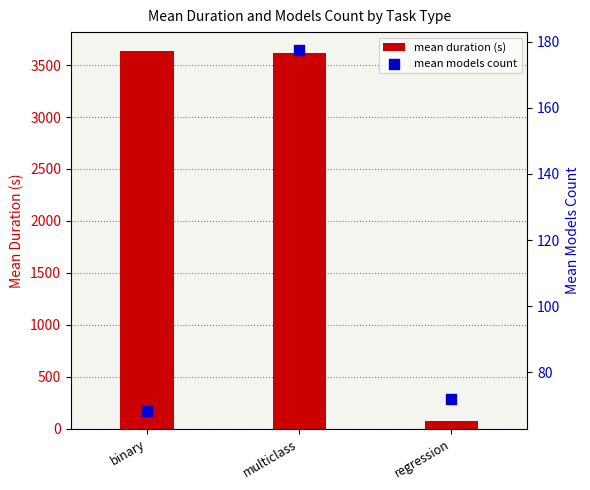

Which series has the largest Y range (max minus min)?

mean duration (s)